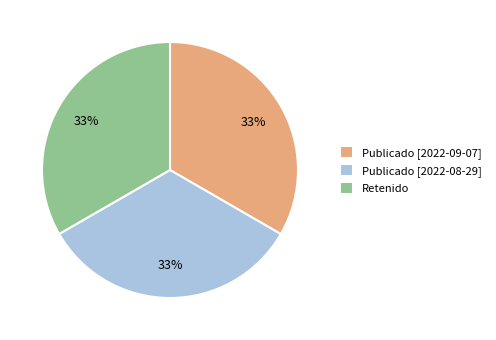

How many slices are in this pie chart?

3